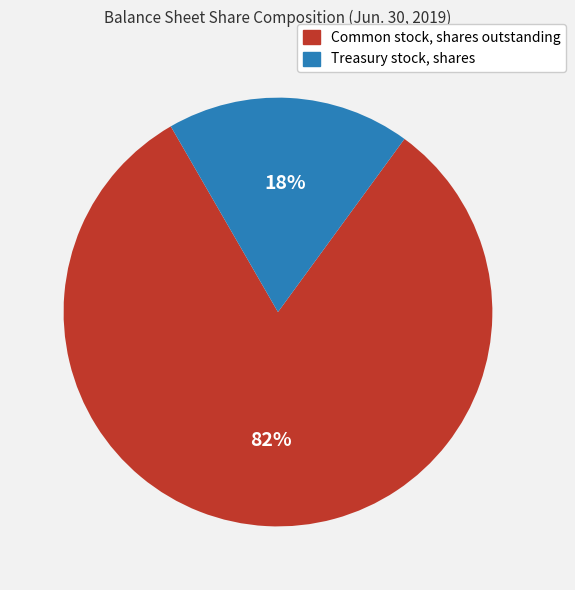

Rank the categories by value from highest to lowest.

Common stock, shares outstanding, Treasury stock, shares